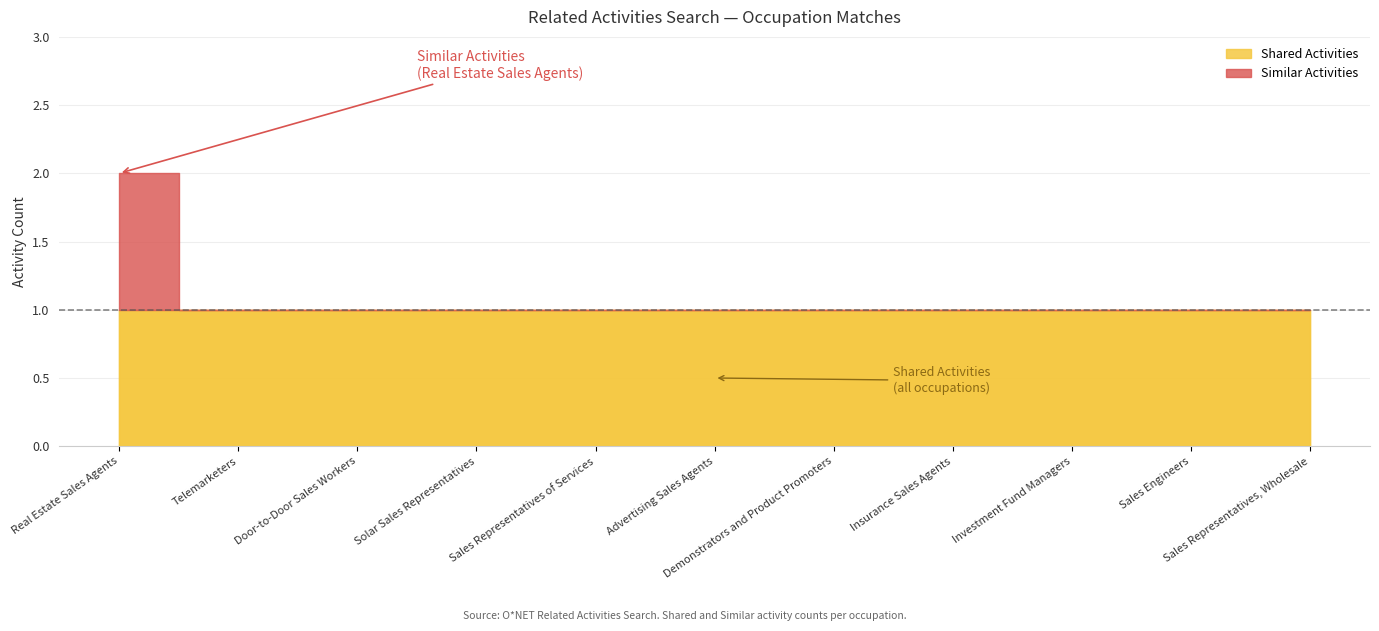

Reading right to left, extract all data points from this chart.

Shared Activities: Sales Representatives, Wholesale=1	Sales Engineers=1	Investment Fund Managers=1	Insurance Sales Agents=1	Demonstrators and Product Promoters=1	Advertising Sales Agents=1	Sales Representatives of Services=1	Solar Sales Representatives=1	Door-to-Door Sales Workers=1	Telemarketers=1	Real Estate Sales Agents=1
Similar Activities: Sales Representatives, Wholesale=0	Sales Engineers=0	Investment Fund Managers=0	Insurance Sales Agents=0	Demonstrators and Product Promoters=0	Advertising Sales Agents=0	Sales Representatives of Services=0	Solar Sales Representatives=0	Door-to-Door Sales Workers=0	Telemarketers=0	Real Estate Sales Agents=1